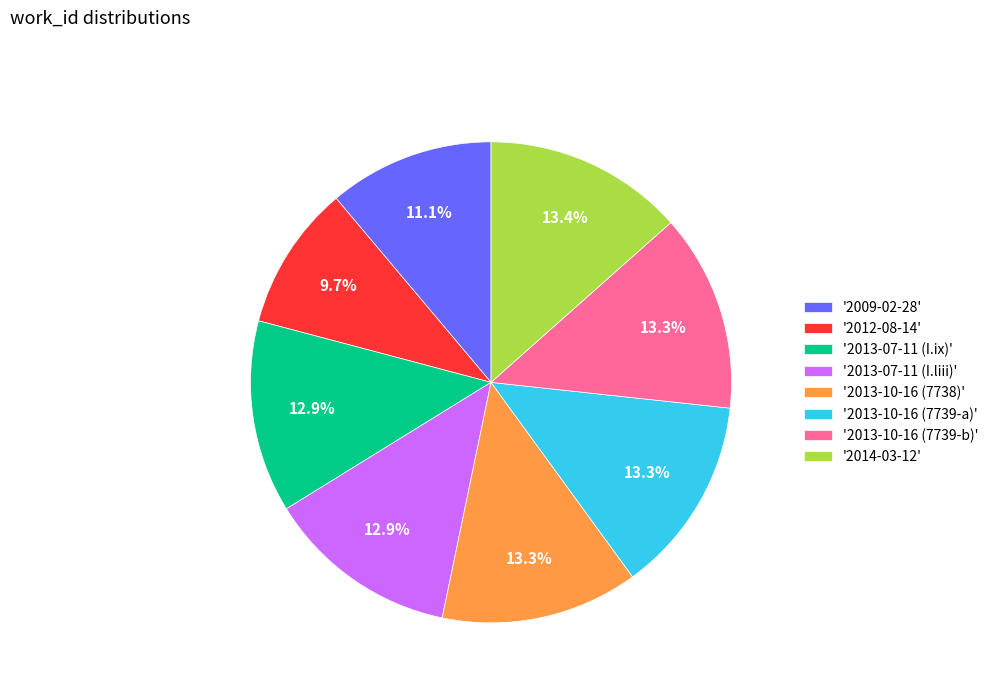

Do '2013-10-16 (7739-b)' and '2009-02-28' together represent more than half of the pie?

No